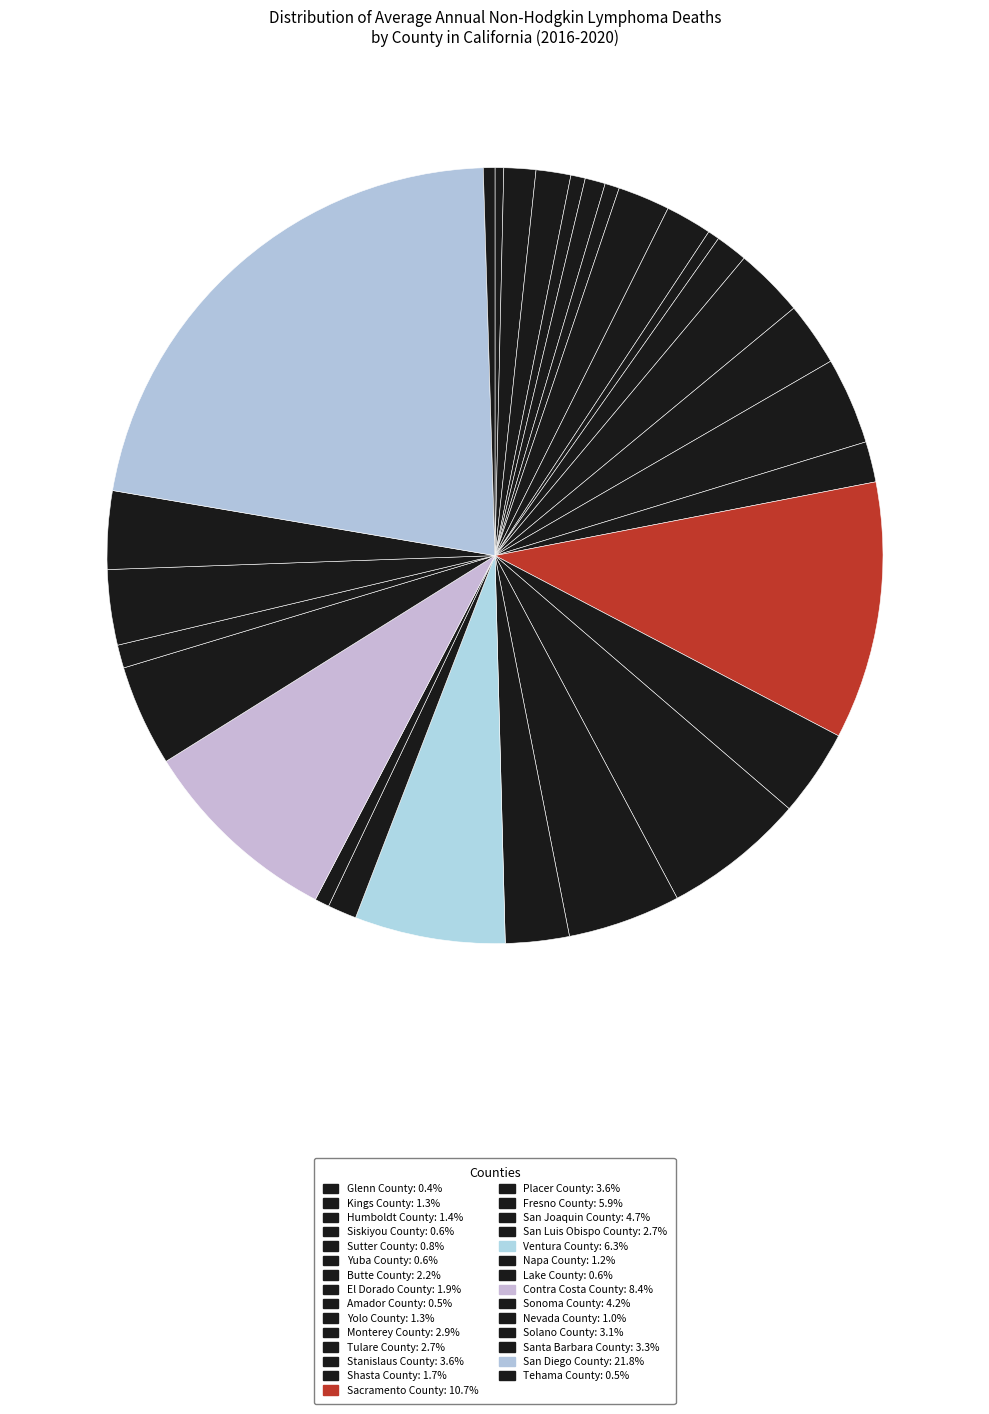

How many segments does this pie chart have?

29